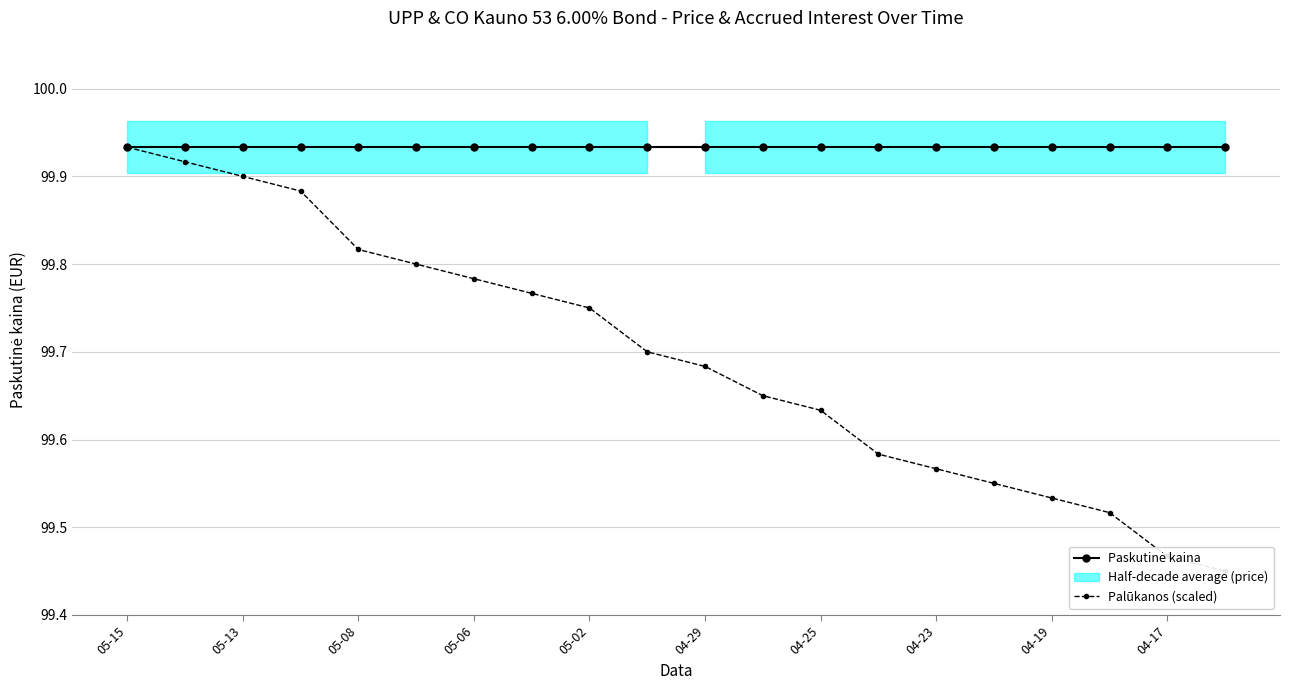

Count the number of categories in the chart.

20